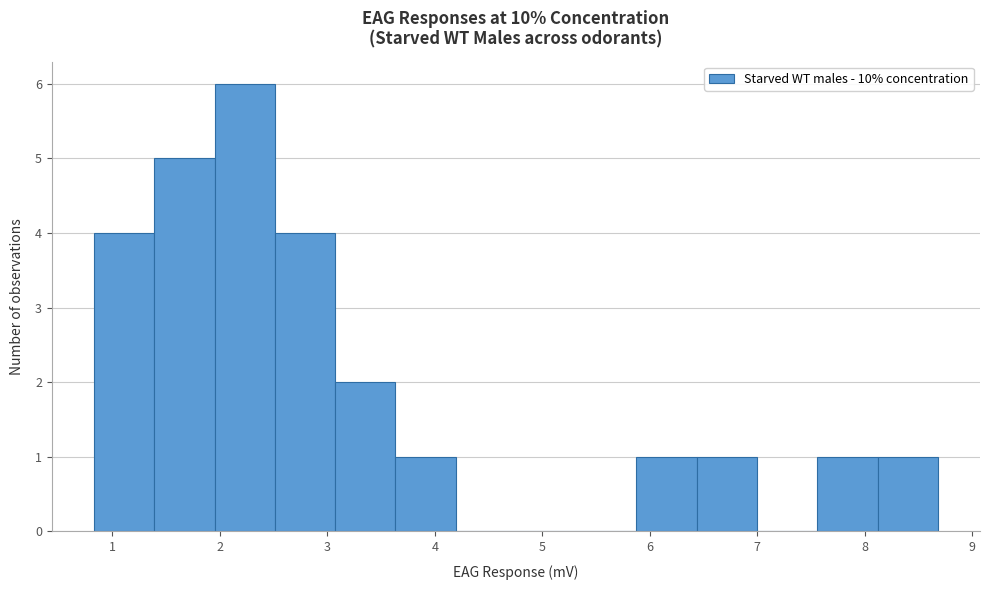

How tall is the bar that spans 3.6 to 4.2 on the x-axis? Neither the bar edges nor the heights are printed on the chart, so give them approximately, as read against the axes.

1